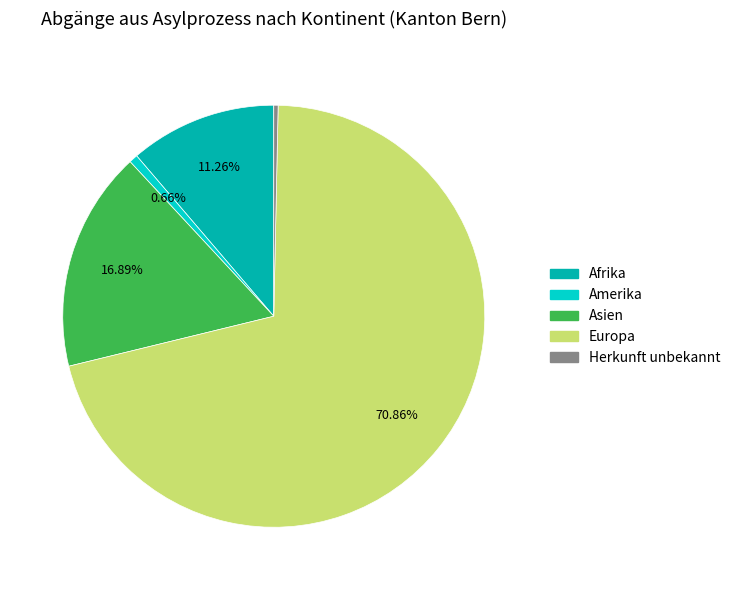

Does any single category account for the majority?

Yes